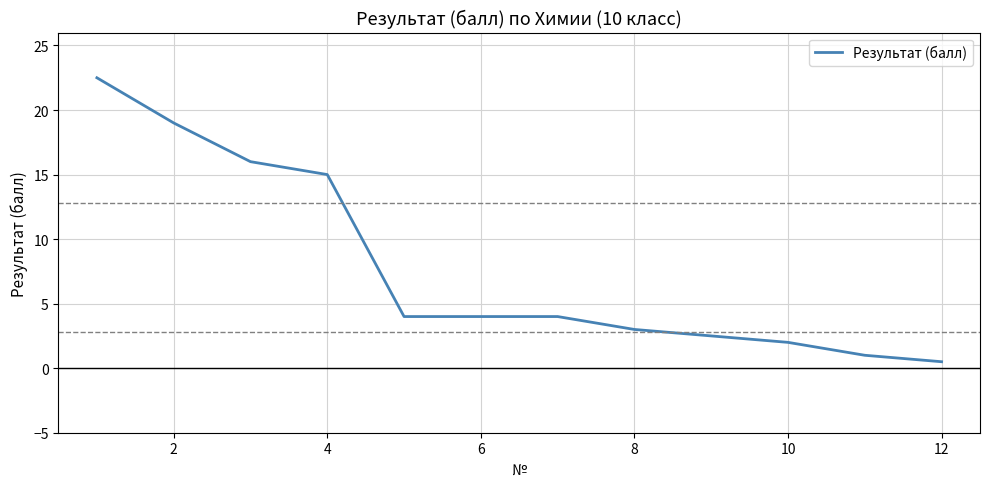

What is the difference between the maximum and minimum values?

22.0